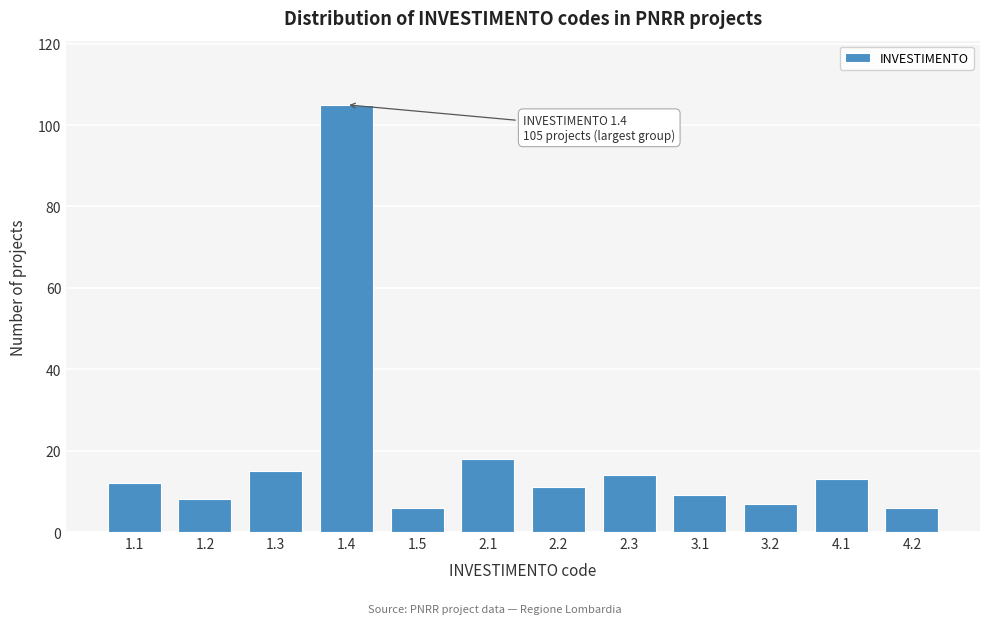

Reading left to right, list all the values displayed in this chart.

1.1=12	1.2=8	1.3=15	1.4=105	1.5=6	2.1=18	2.2=11	2.3=14	3.1=9	3.2=7	4.1=13	4.2=6